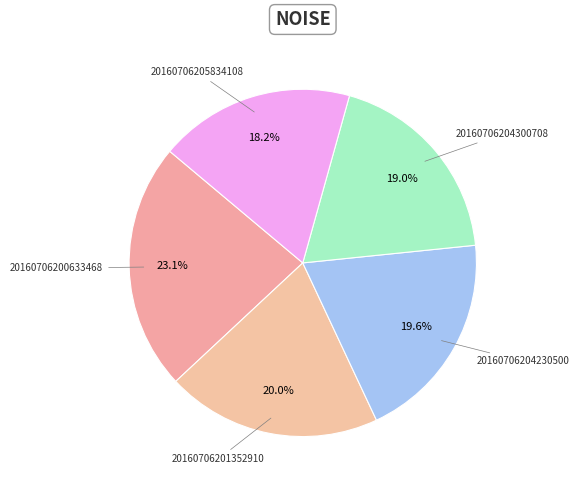

Which category has the smallest portion of the pie?

20160706205834108